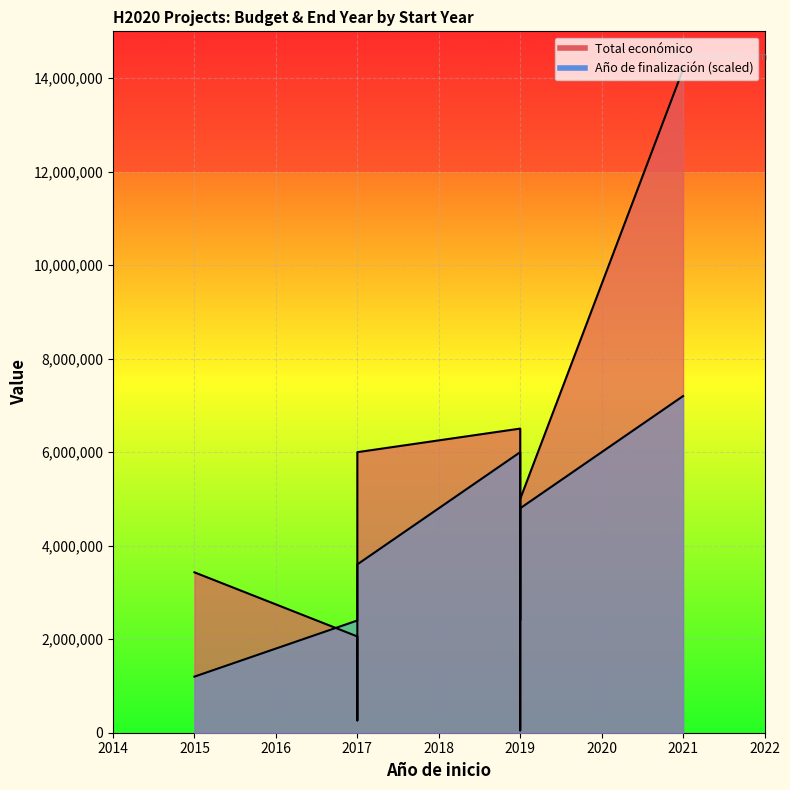

What is the average value of the Año de finalización line series?

3750000